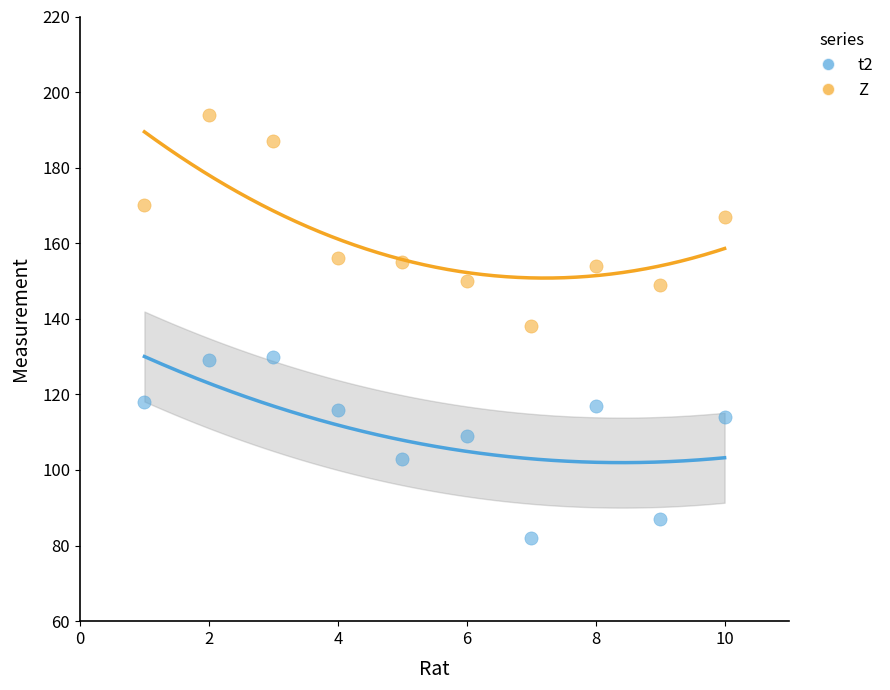

What are all the series names shown in the legend?

t2, Z